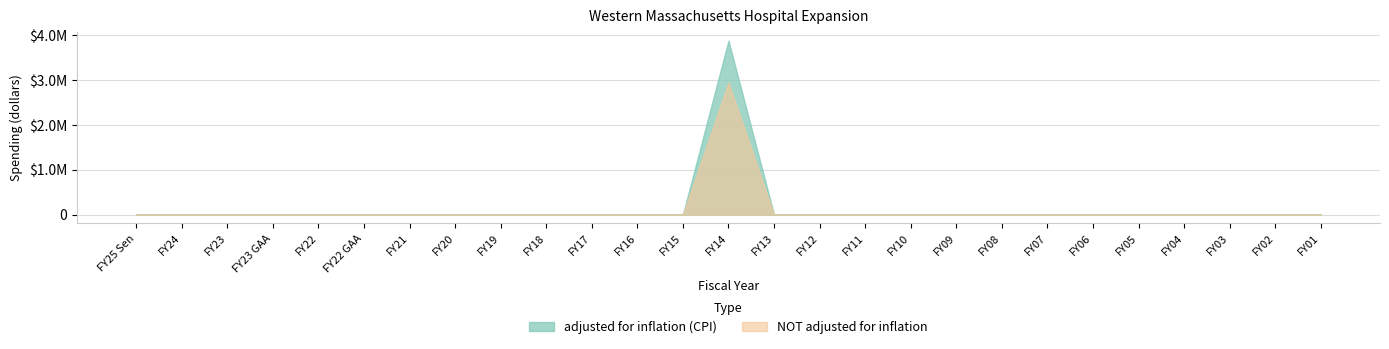

Rank the series by their maximum value, from highest to lowest.

adjusted for inflation (CPI), NOT adjusted for inflation